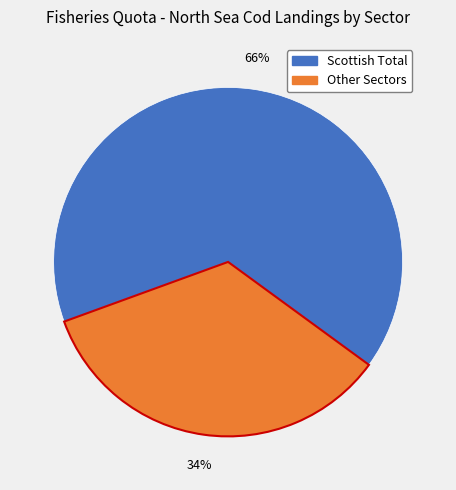

To the nearest percent, what is the average slice percentage?

50%